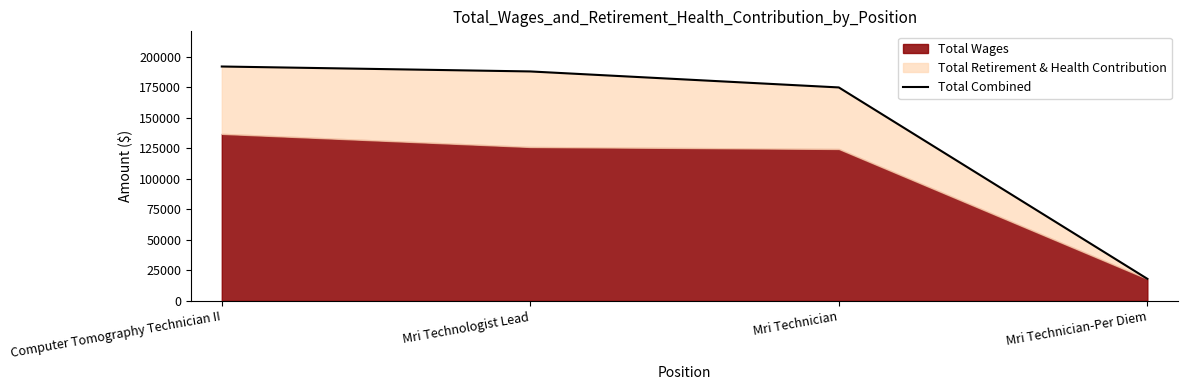

Where does the data first go above 188001?

Computer Tomography Technician II